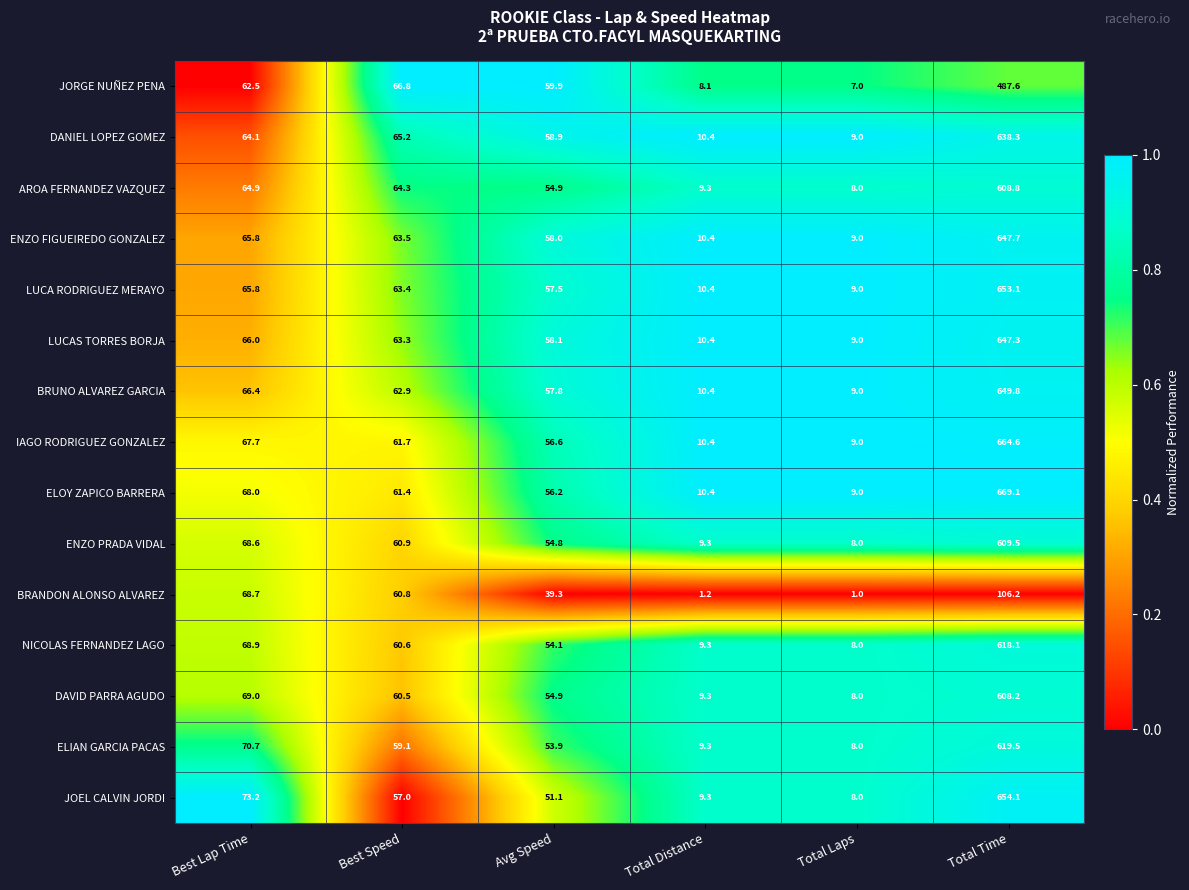

How many data points does each series have?

6